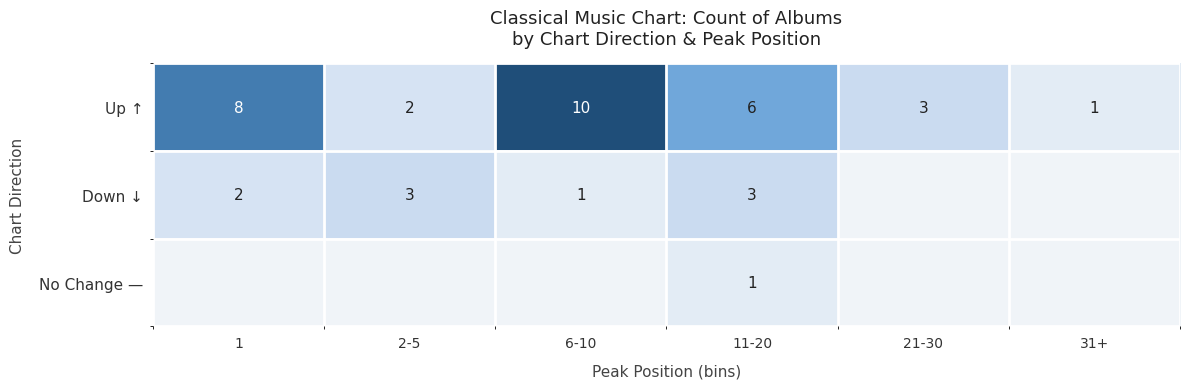

Is it true that Up ↑ equals 3 at 21-30?

True